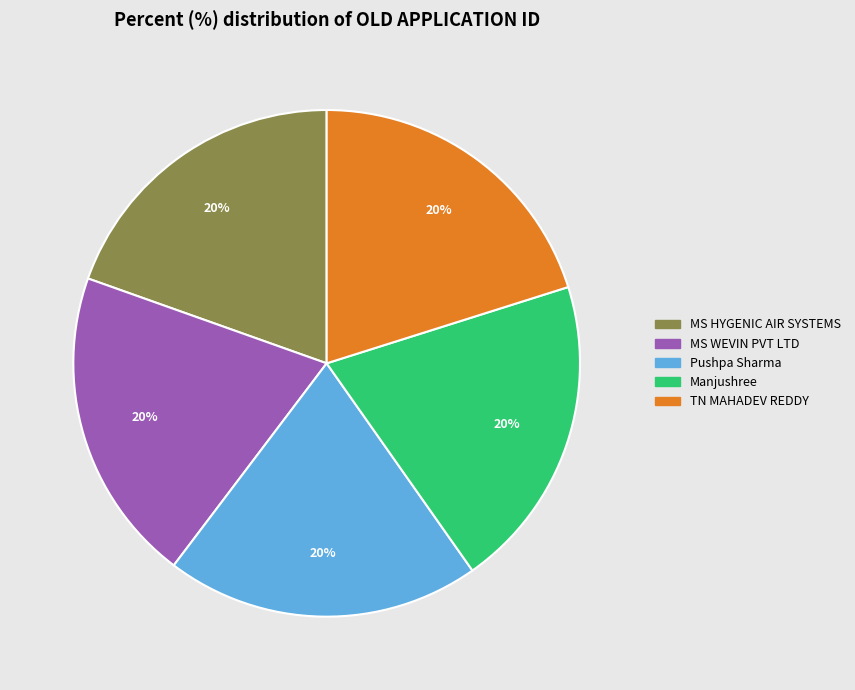

What is the ratio of the value at MS HYGENIC AIR SYSTEMS to the value at Manjushree?

1.0